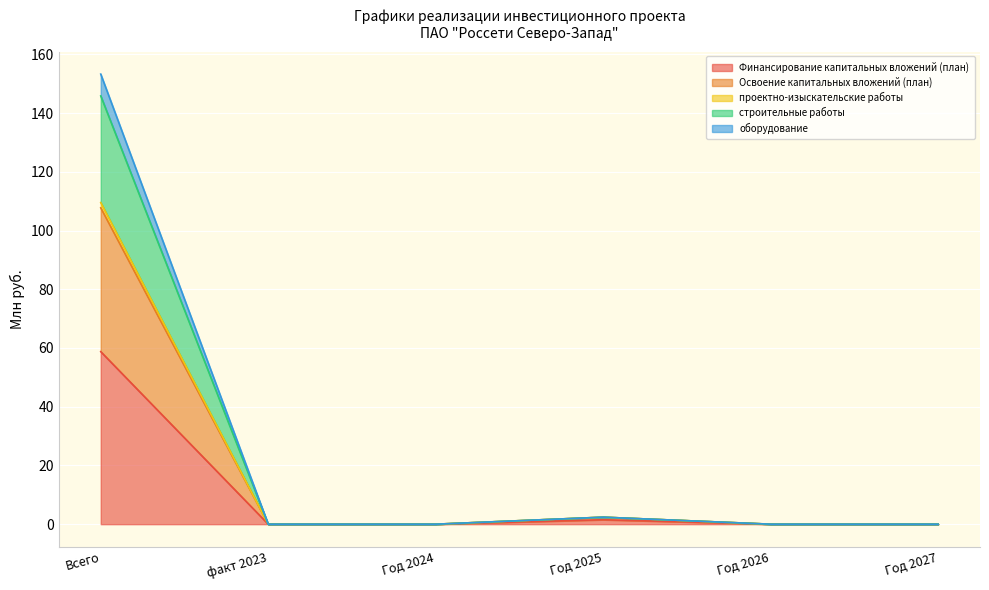

At which category is the sum across all series the highest?

Всего